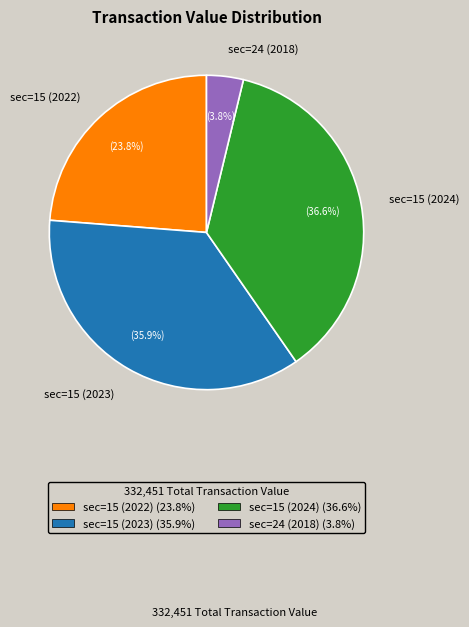

True or false: sec=15 (2023) accounts for 36% of the total.

True